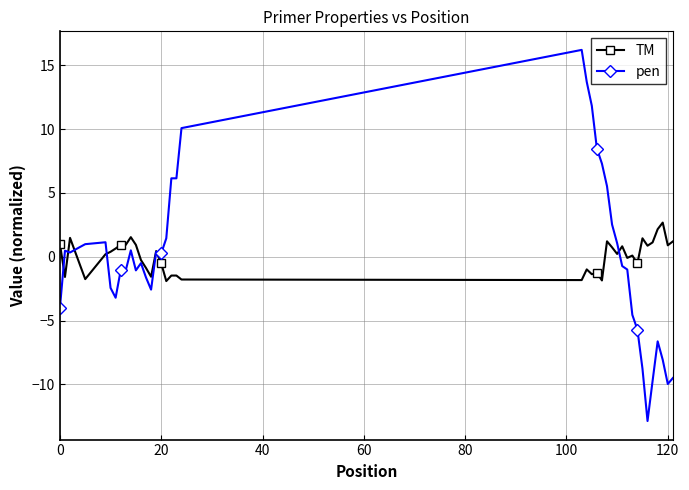

True or false: TM has more than 2 interior local peaks.

True